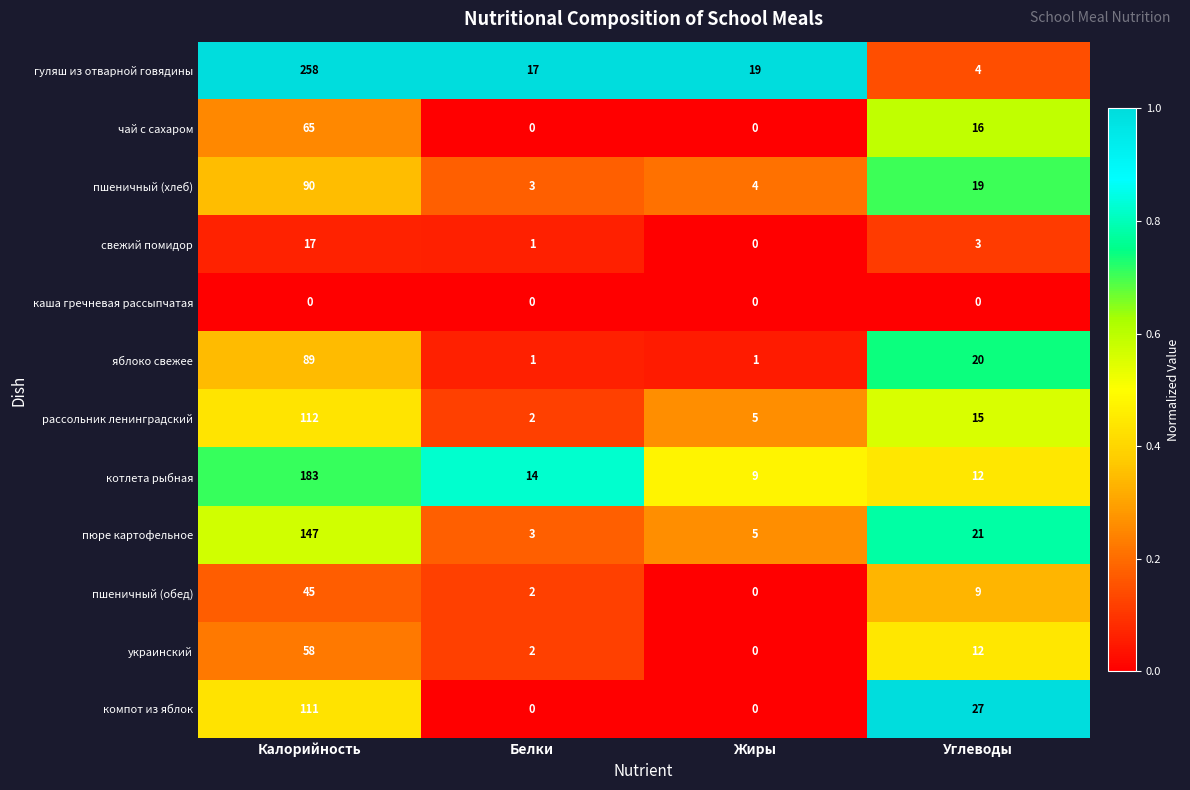

Which series changed the most between Белки and Жиры?

котлета рыбная